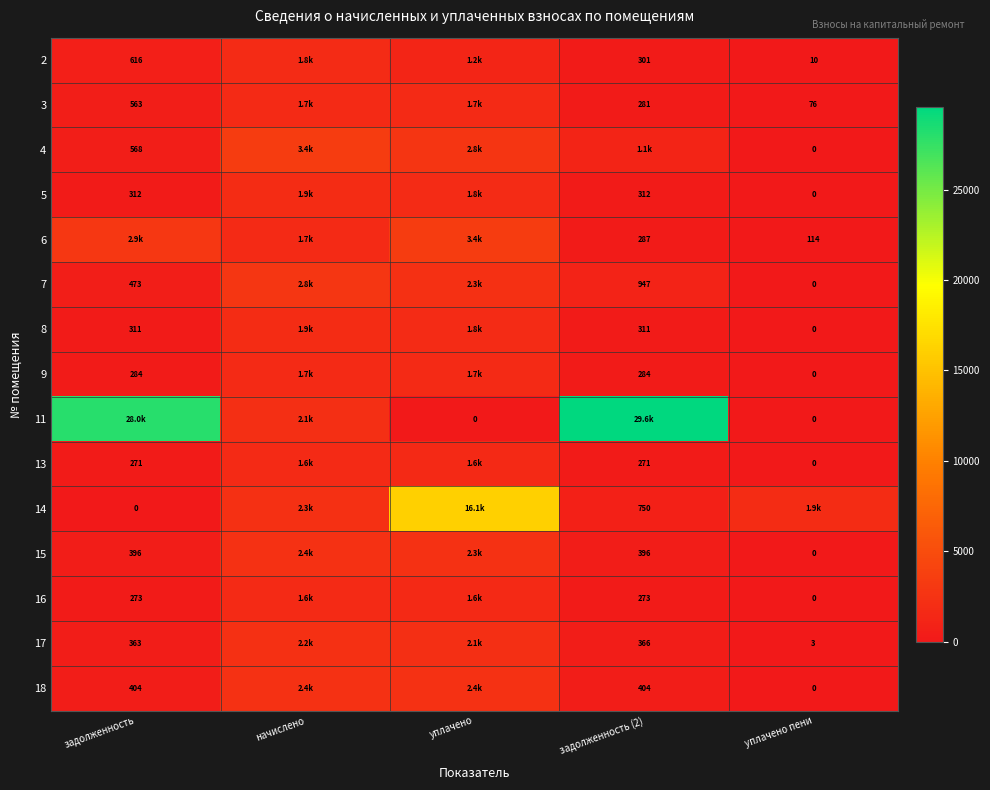

Is the value of 5 at задолженность (2) greater than the value of 9 at задолженность (2)?

Yes